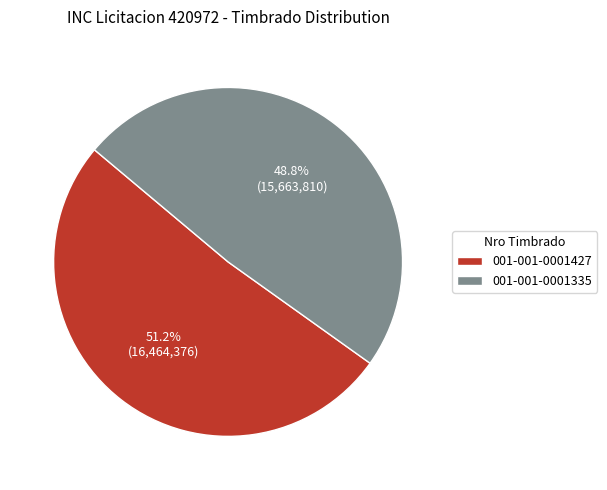

Count the number of slices in the pie.

2